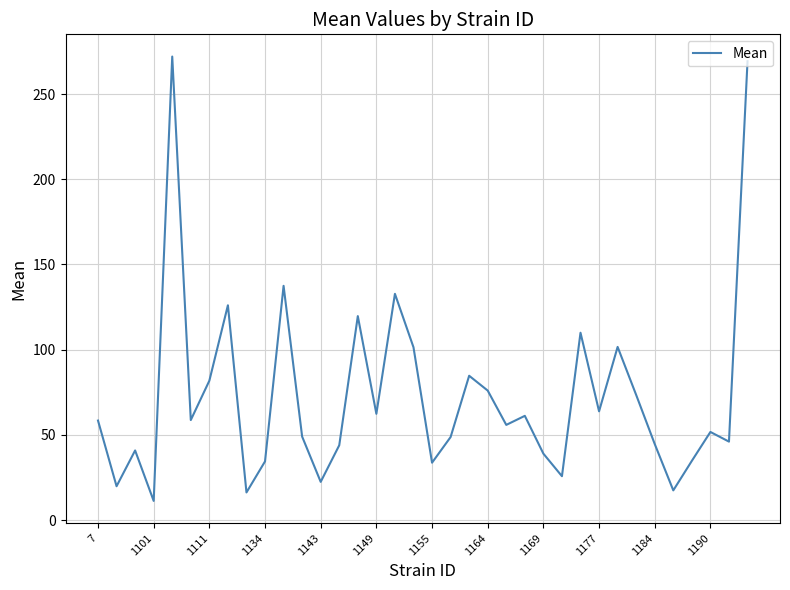

What is the minimum value shown in the chart?

11.3